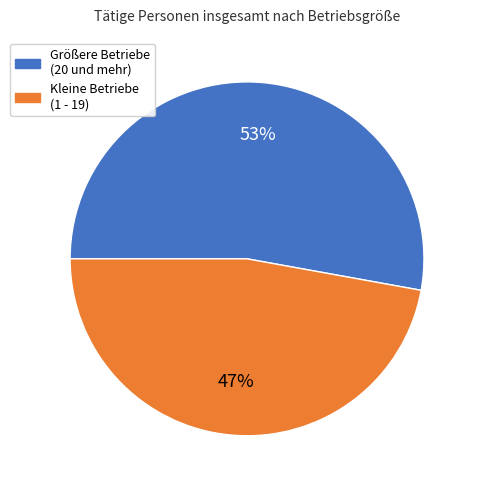

To the nearest percent, what is the difference between the largest and smallest slice percentages?

6%